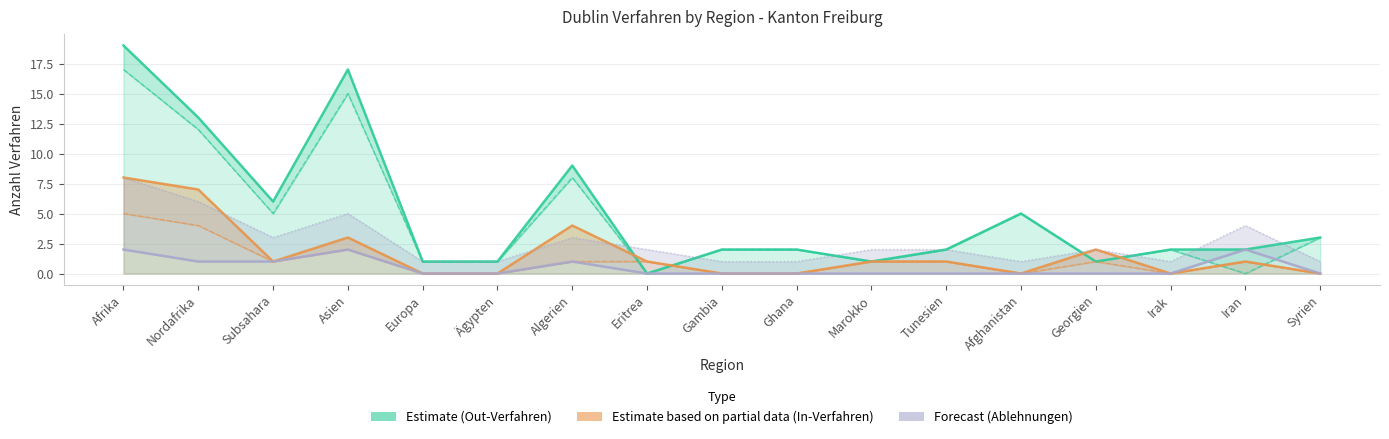

What is the average value of the Total Out-Erledigungen series?

5